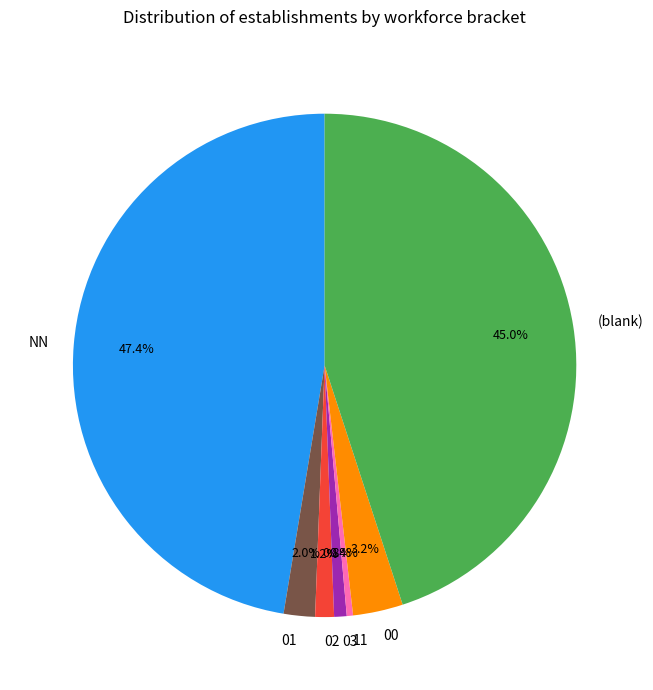

Which slice is the largest?

NN